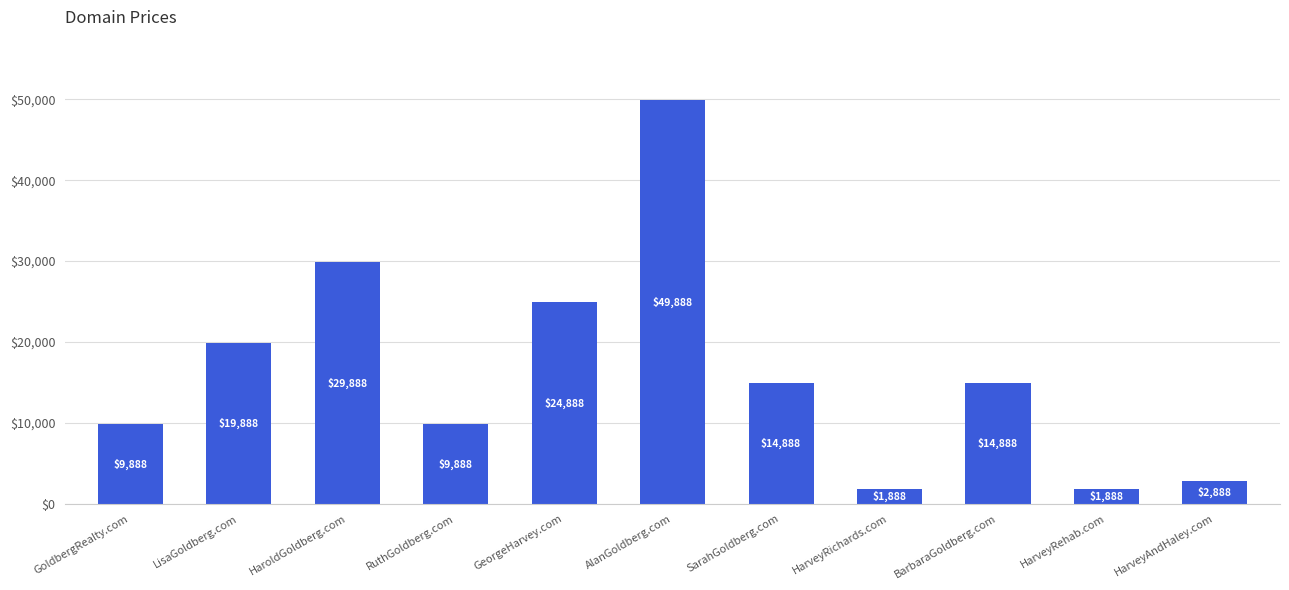

What is the difference between the maximum and minimum values?

48000